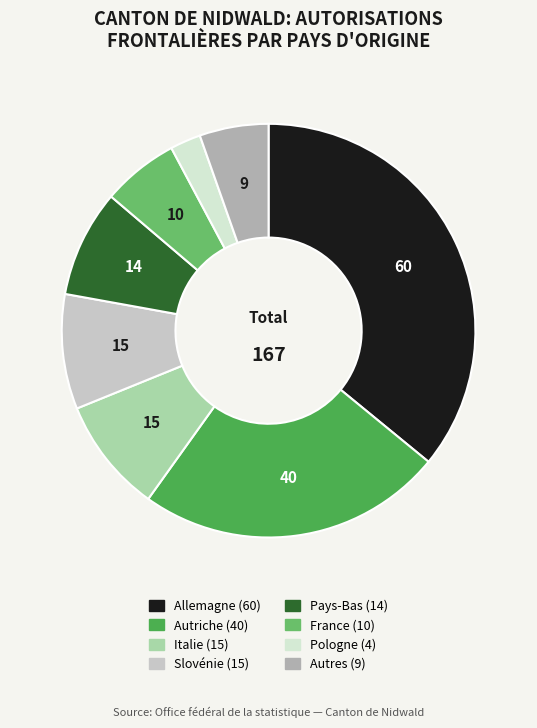

How many segments does this pie chart have?

8